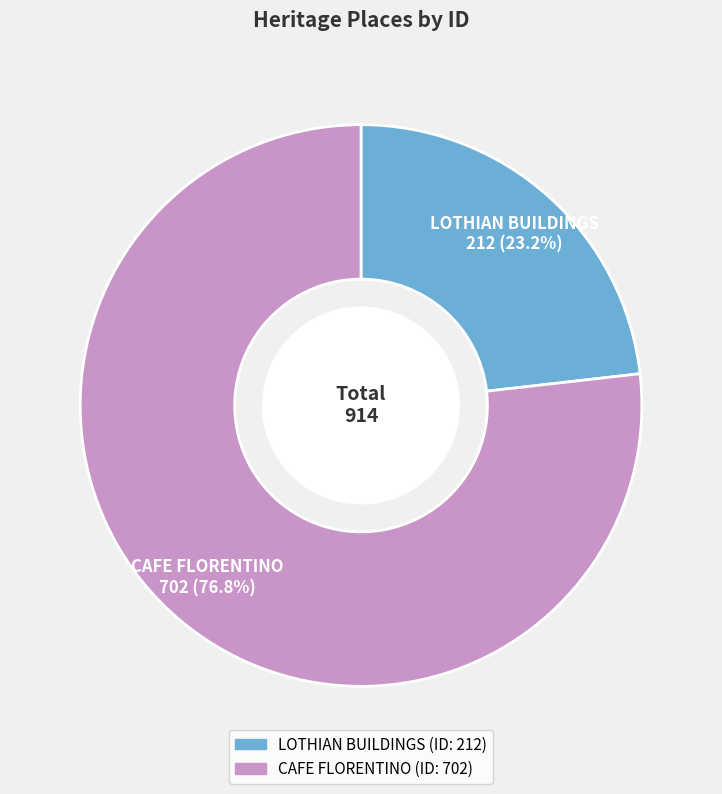

To the nearest percent, what is the difference between the largest and smallest slice percentages?

54%